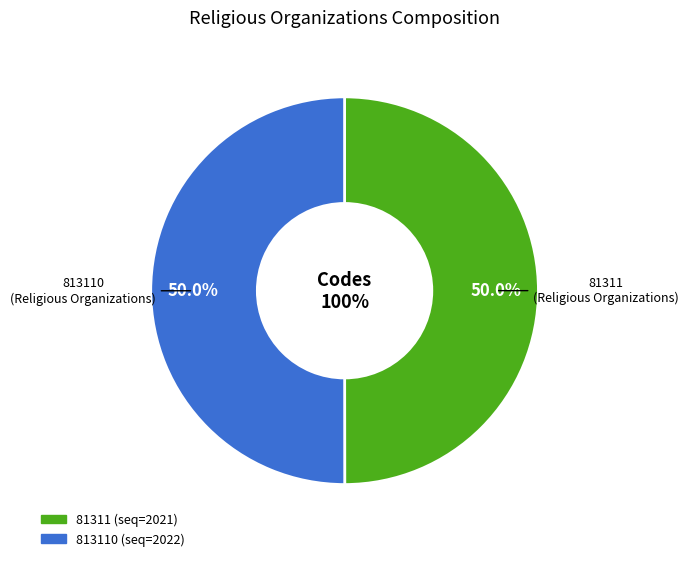

What is the smallest slice in the pie chart?

81311